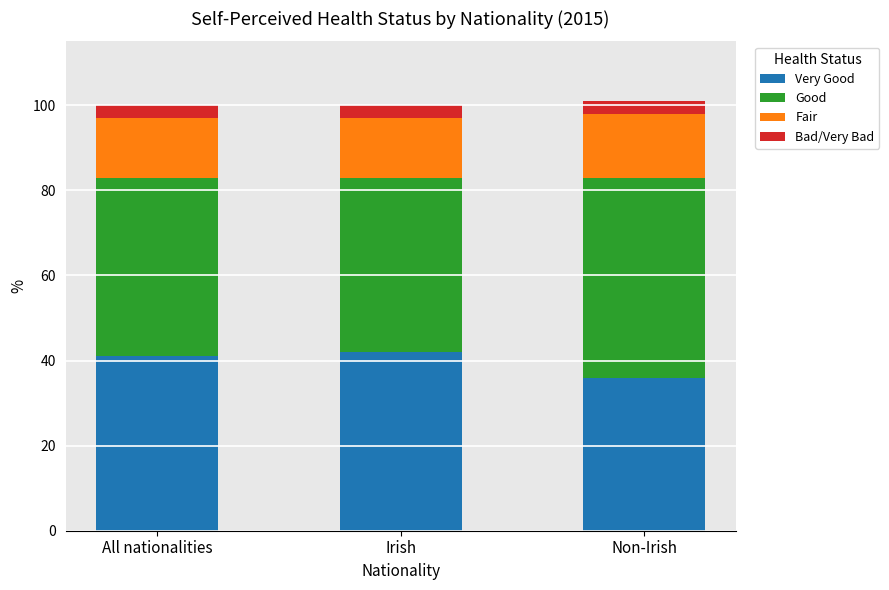

What is the total value across all series at All nationalities?

100